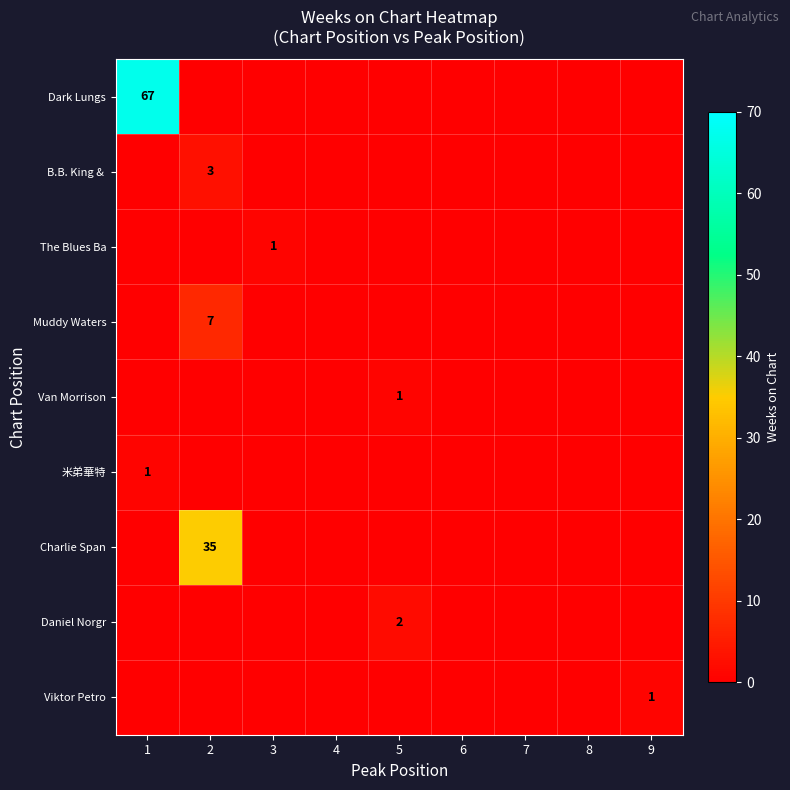

Which series changed the most between 5 and 6?

Daniel Norgr